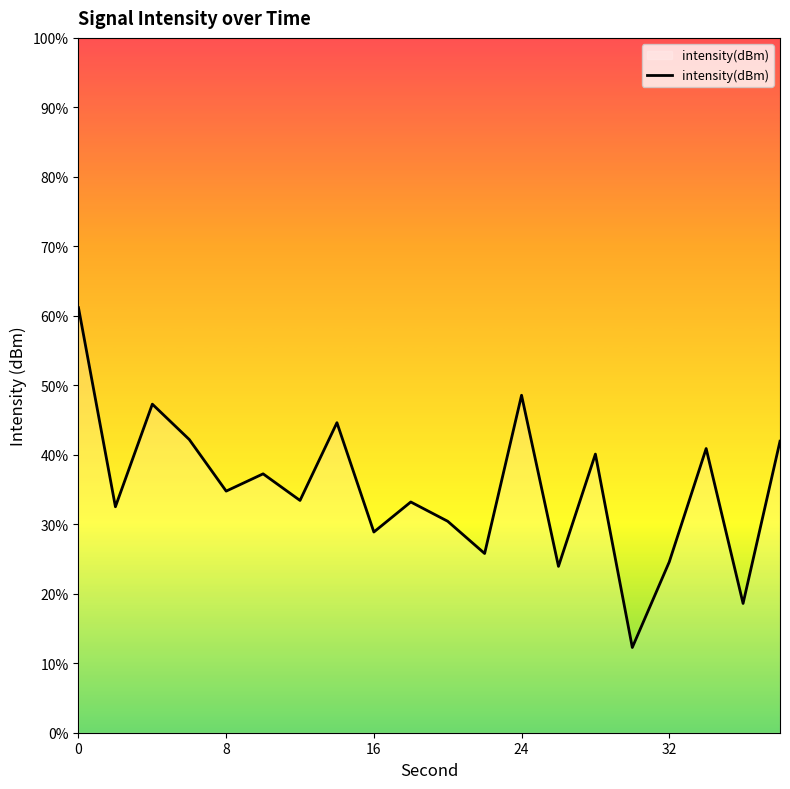

Does the chart display data point markers on the line(s)?

No